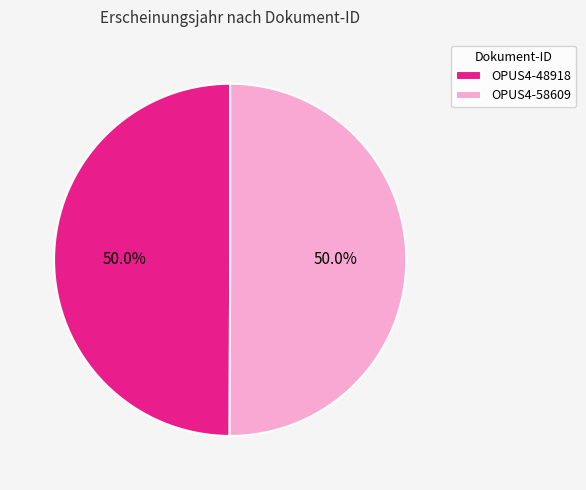

What is the ratio of the value at OPUS4-48918 to the value at OPUS4-58609?

1.0